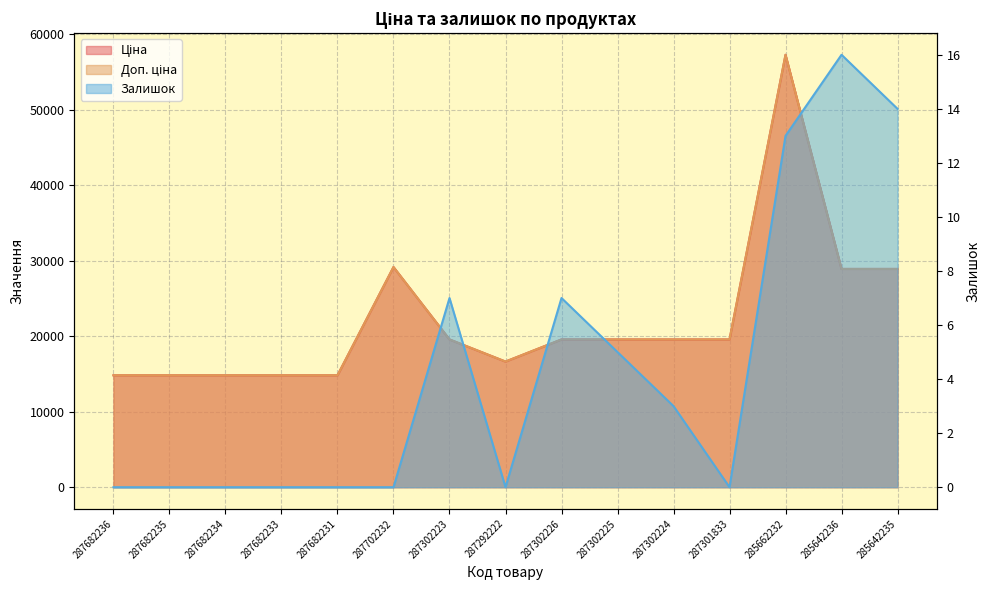

How many Залишок values are between 0 and 7?

12